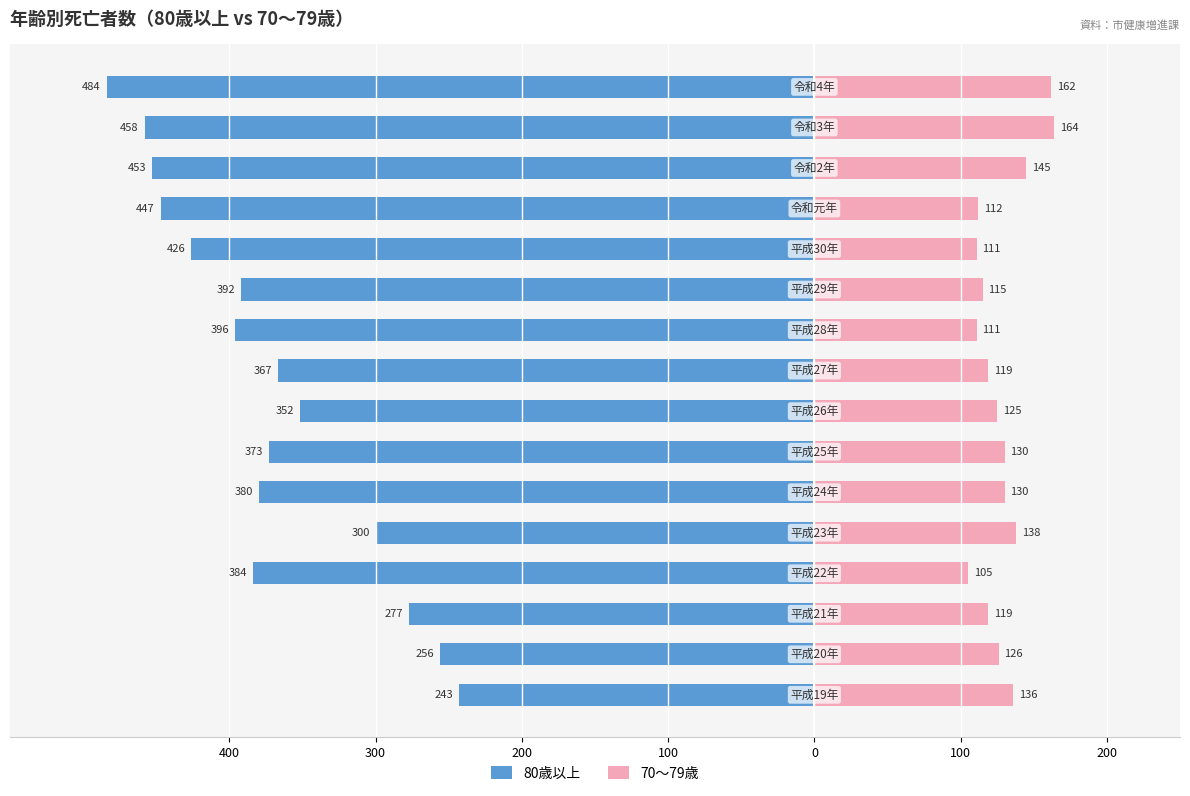

Which series has the widest spread of values?

80歳以上